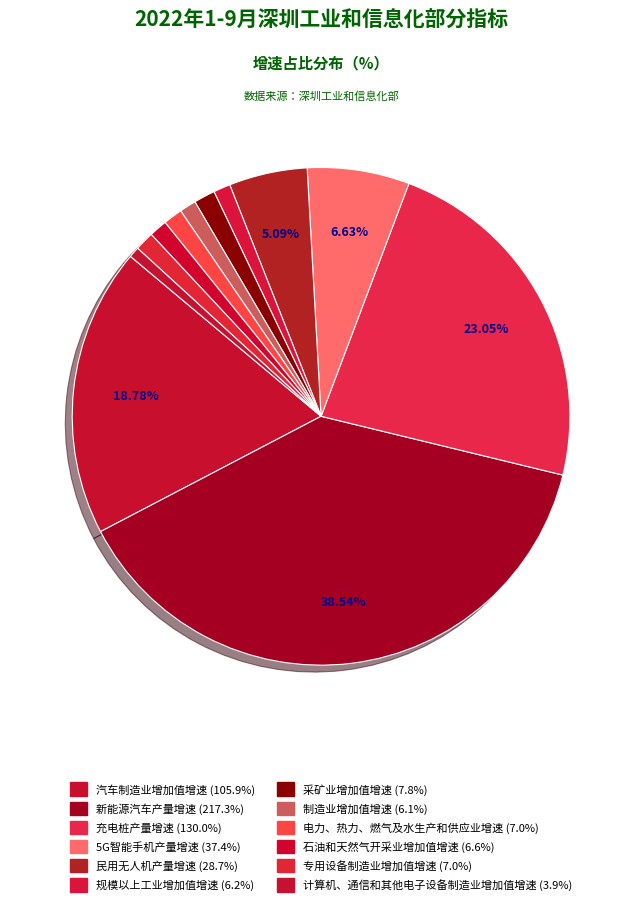

True or false: 石油和天然气开采业增加值增速 accounts for 1% of the total.

True